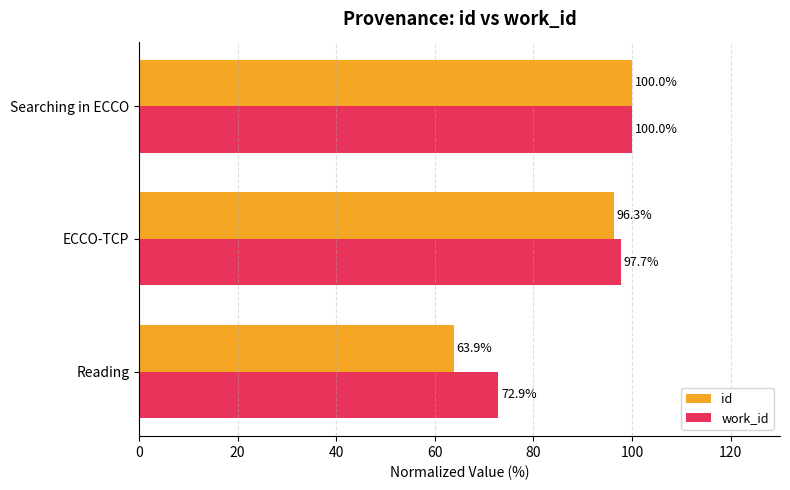

Is the value of id at ECCO-TCP greater than the value of work_id at Searching in ECCO?

No